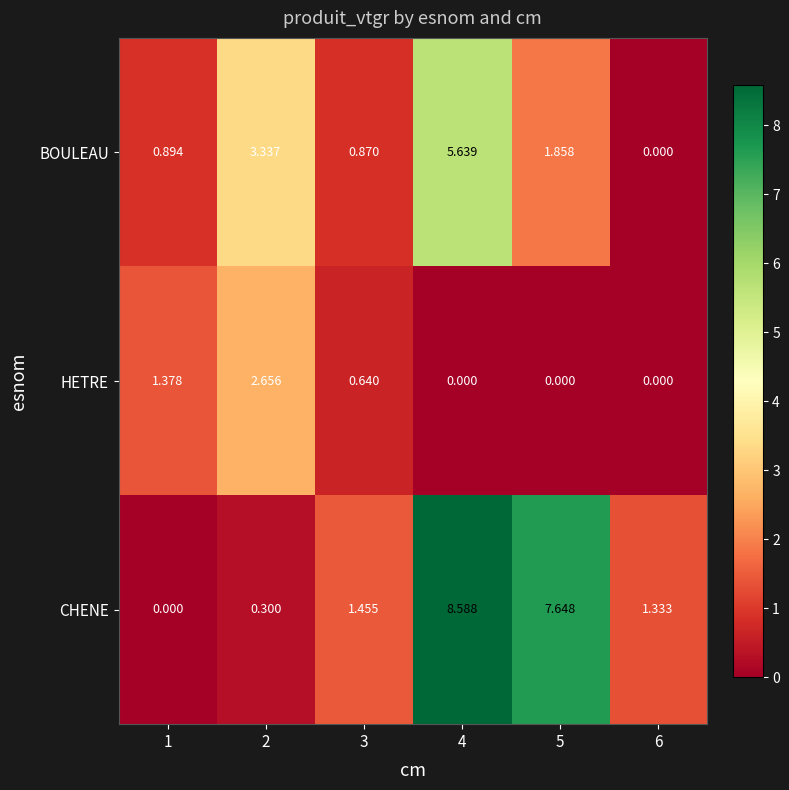

What is the greatest value displayed?

8.6